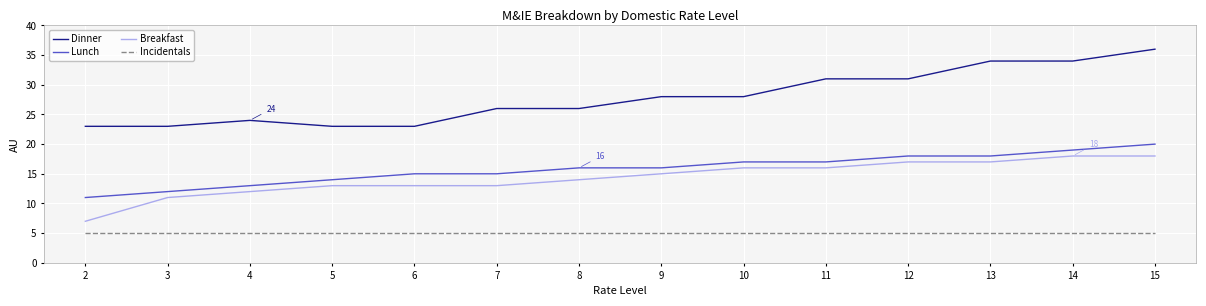

Reading left to right, what are all the values shown in this chart?

Dinner: 2=23	3=23	4=24	5=23	6=23	7=26	8=26	9=28	10=28	11=31	12=31	13=34	14=34	15=36
Lunch: 2=11	3=12	4=13	5=14	6=15	7=15	8=16	9=16	10=17	11=17	12=18	13=18	14=19	15=20
Breakfast: 2=7	3=11	4=12	5=13	6=13	7=13	8=14	9=15	10=16	11=16	12=17	13=17	14=18	15=18
Incidentals: 2=5	3=5	4=5	5=5	6=5	7=5	8=5	9=5	10=5	11=5	12=5	13=5	14=5	15=5